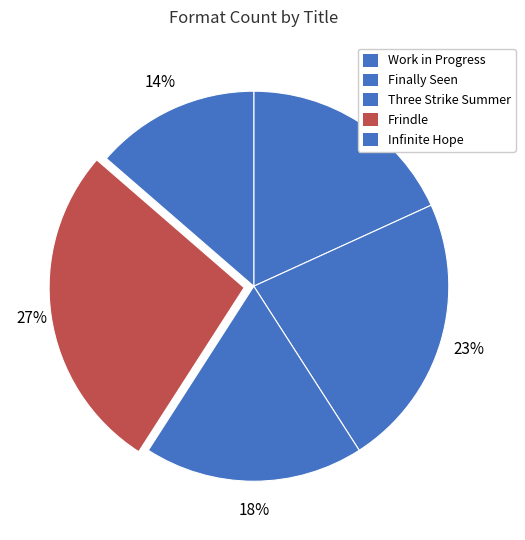

What percentage is the Three Strike Summer slice, to the nearest percent?

18%